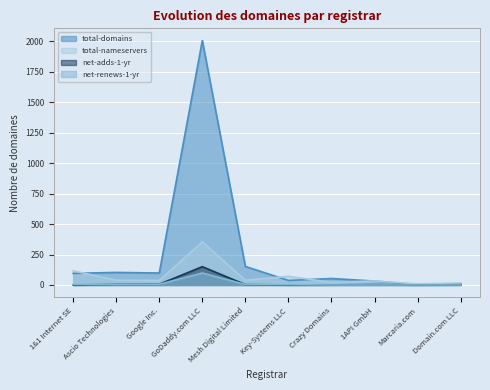

How many values in the total-nameservers series exceed 39?

3